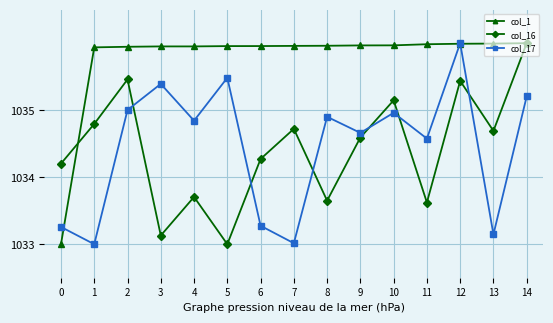

At how many categories does at least one series exceed 1035?

14